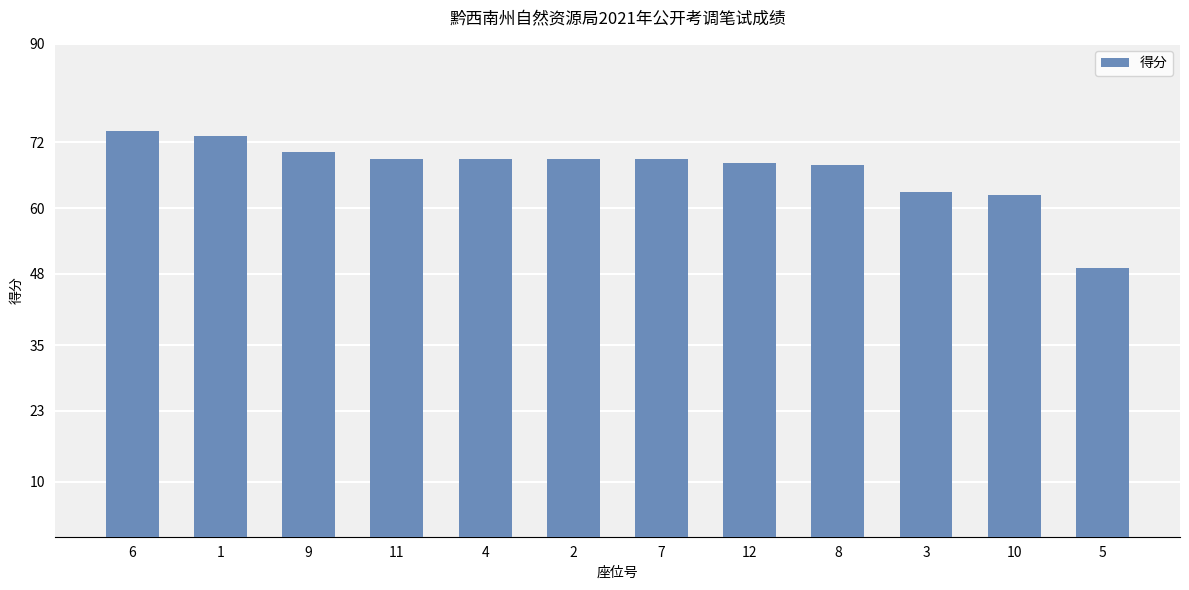

What is the difference between the second highest and minimum values?

24.2